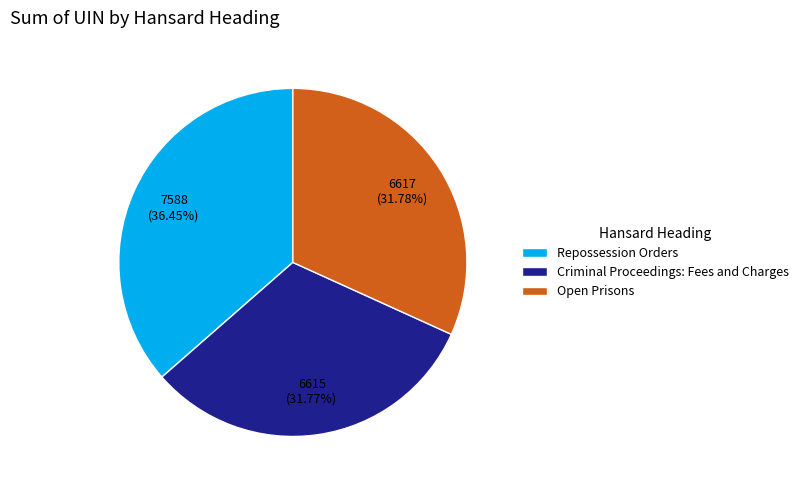

Count the number of slices in the pie.

3